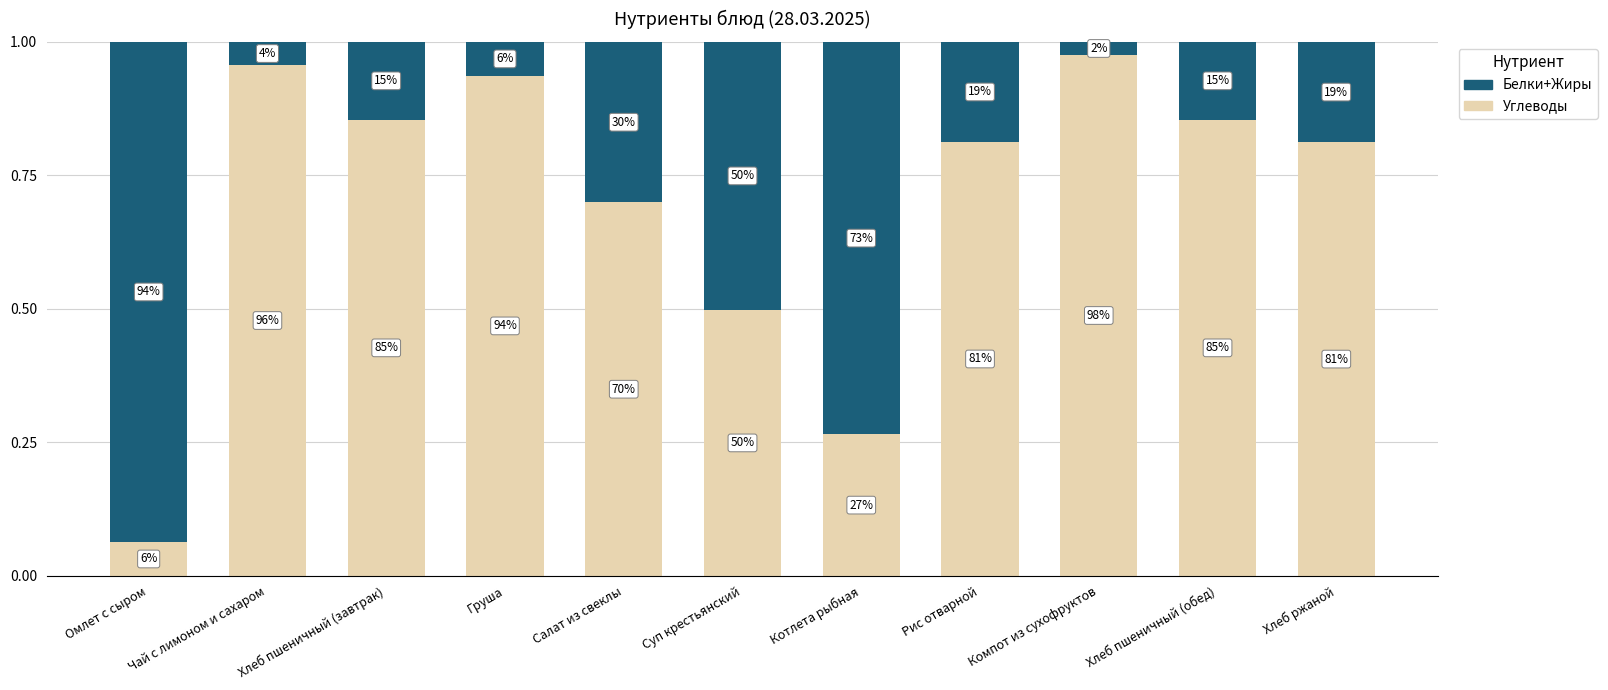

What are all the series names shown in the legend?

Белки+Жиры, Углеводы